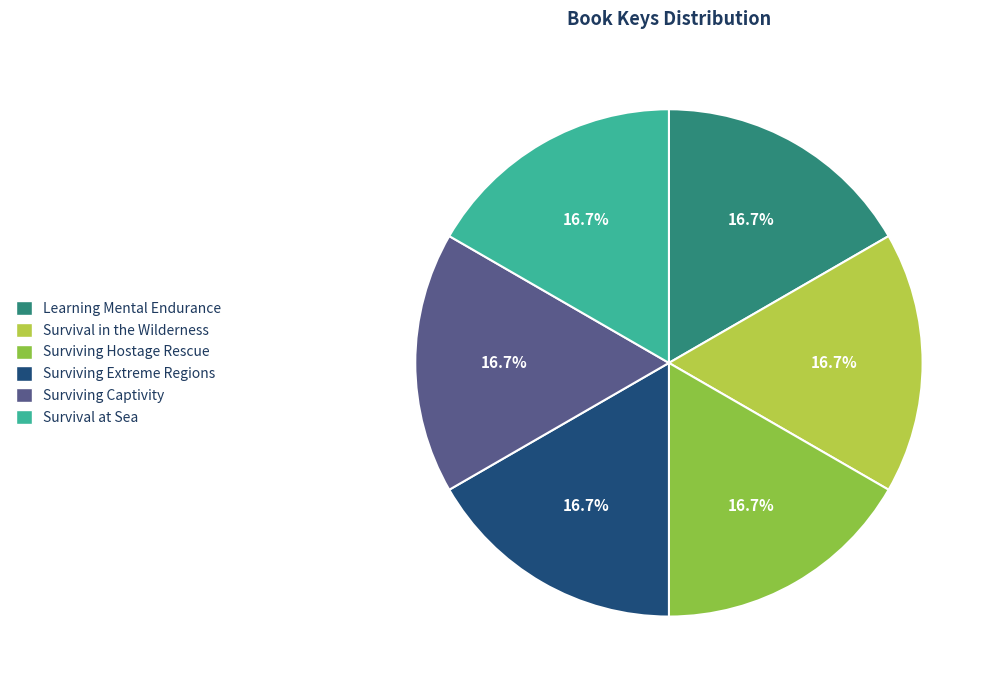

What portion of the pie excludes Survival in the Wilderness?

83.3%